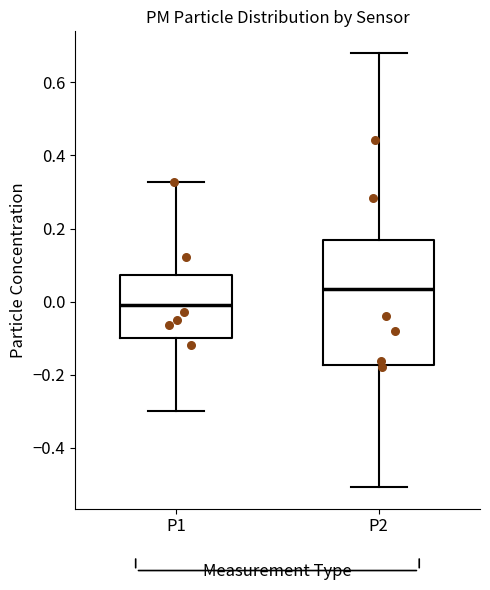

Which box's median line is the highest?

P2